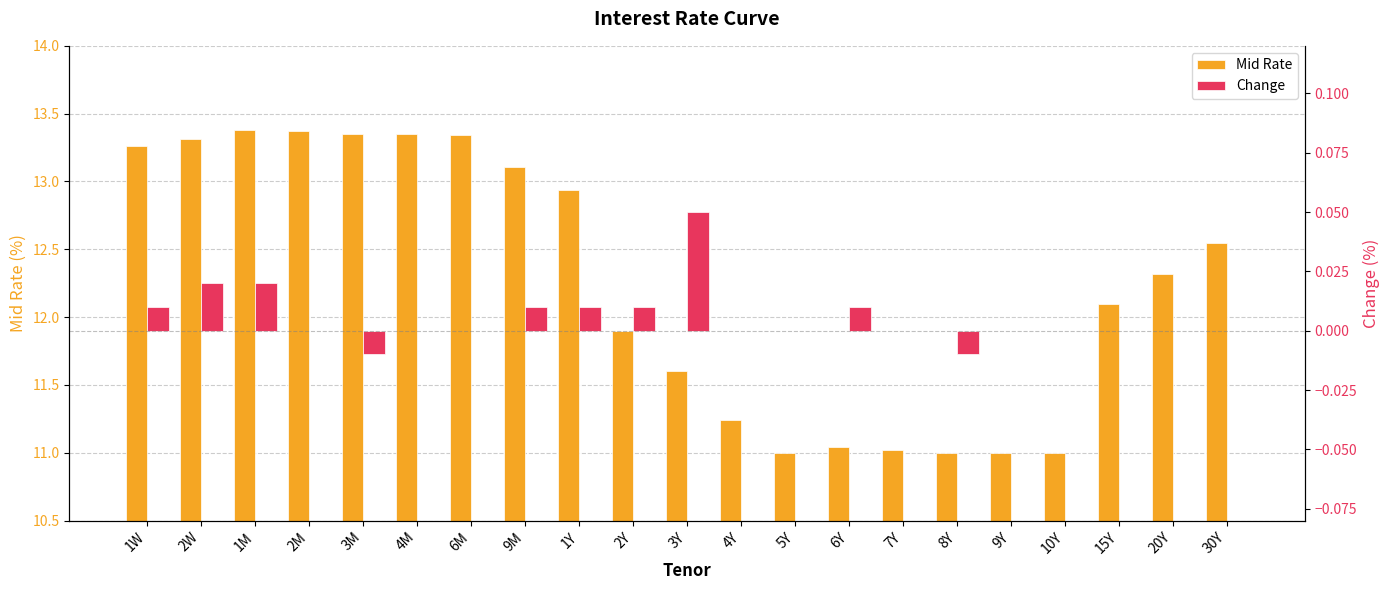

Is the value of Mid Rate at 2Y greater than the value of Change at 10Y?

Yes